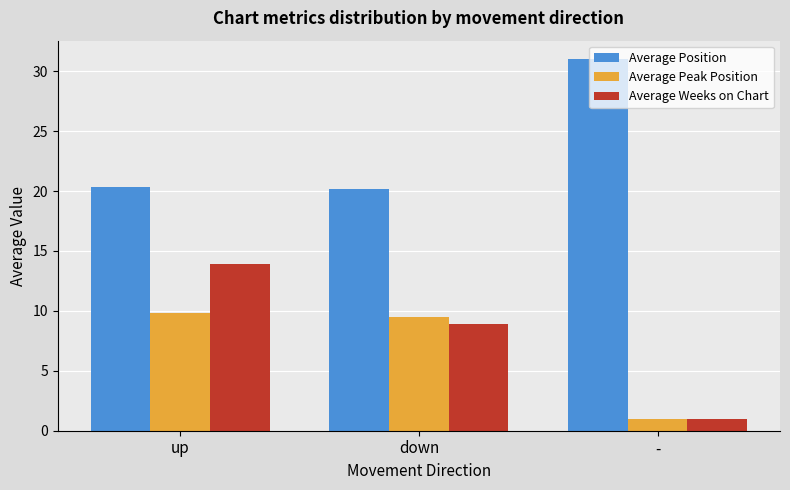

What is the sum of the Average Weeks on Chart values at - and up?

14.9